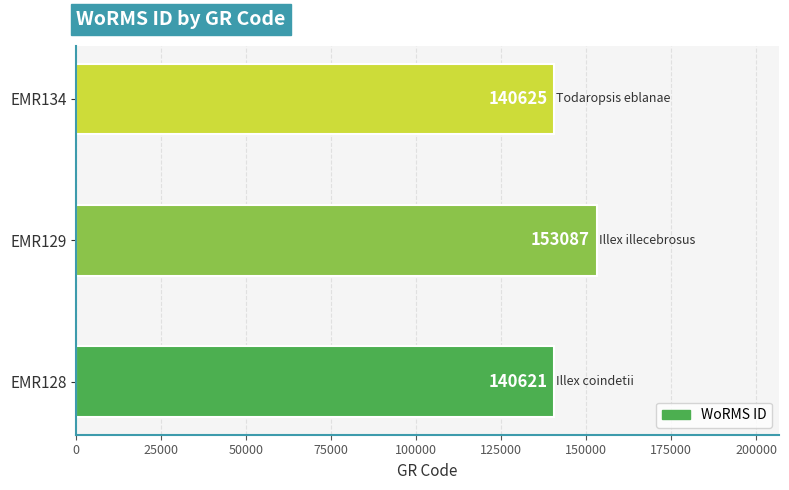

Reading bottom to top, list all the values displayed in this chart.

EMR128=140621	EMR129=153087	EMR134=140625